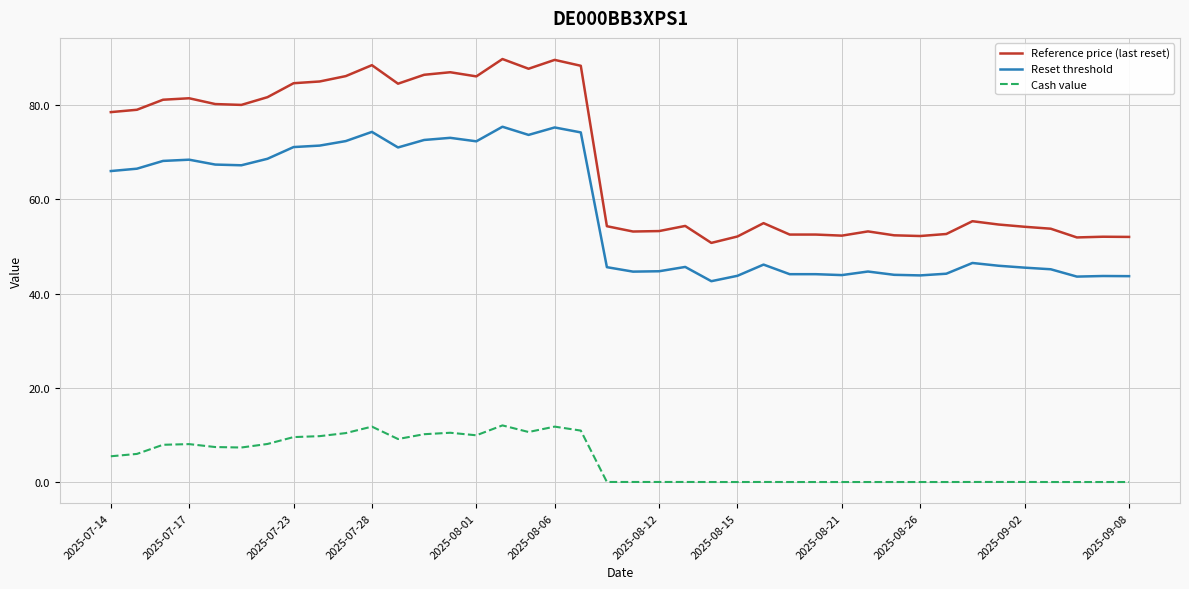

List the series in order of their peak value, highest first.

Reference price (last reset), Reset threshold, Cash value